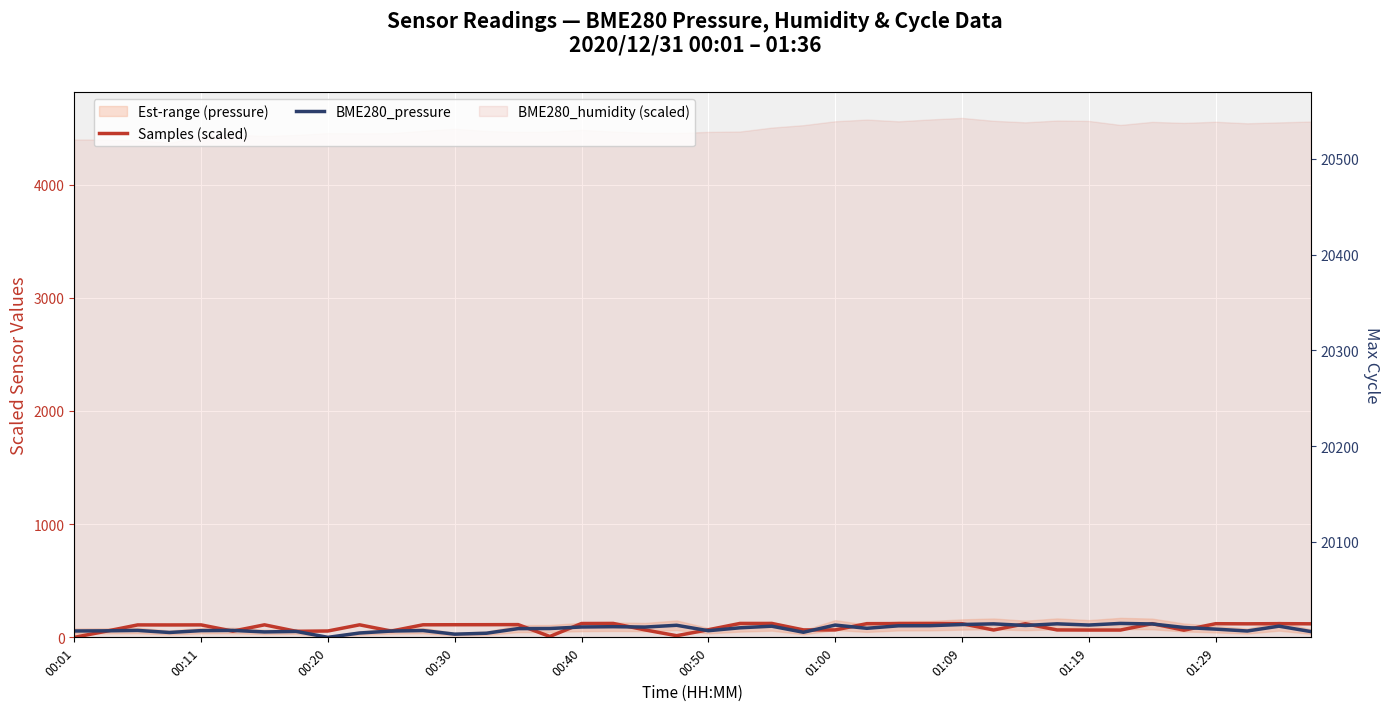

Reading right to left, extract all data points from this chart.

Samples (scaled): 119.6	121.0	119.5	120.4	63.3	120.8	64.5	64.5	65.5	120.3	64.9	120.7	122.0	121.7	121.0	65.5	65.8	122.8	123.0	67.0	14.5	65.8	123.0	122.2	7.6	112.5	111.8	111.5	110.9	55.5	110.6	56.1	53.3	110.6	54.8	110.0	109.5	109.8	53.8	0.0
BME280_pressure: 51.2	98.8	56.0	72.6	87.3	118.4	123.0	108.8	119.4	105.0	119.0	113.4	103.0	101.9	79.9	108.5	44.9	98.5	84.4	58.6	106.6	90.8	94.1	91.5	77.9	77.1	36.4	28.1	60.2	55.5	38.4	0.0	52.4	47.9	61.2	59.3	42.9	61.2	57.6	56.2